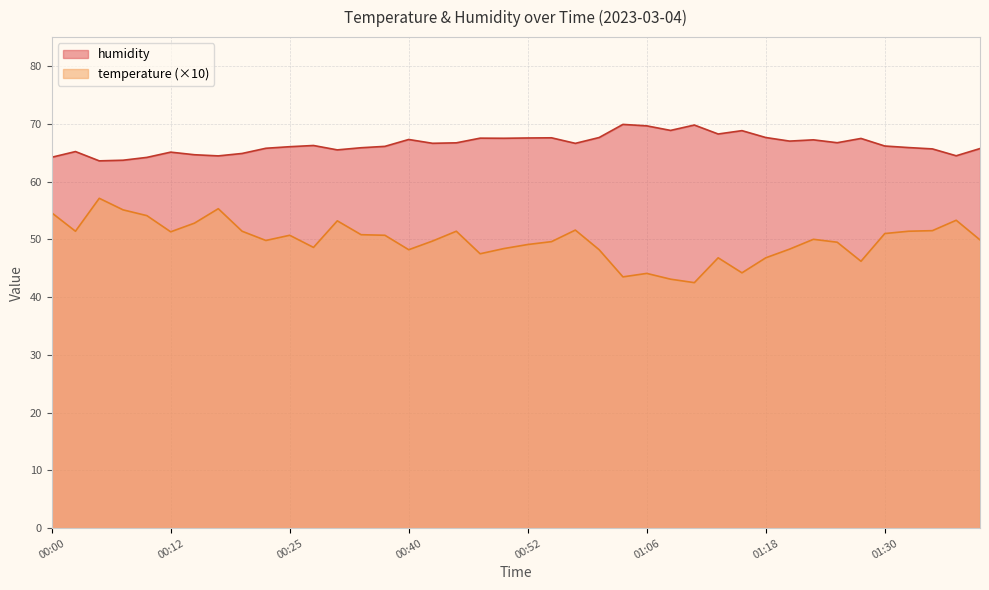

What is the total value across all series at 01:33?

117.3